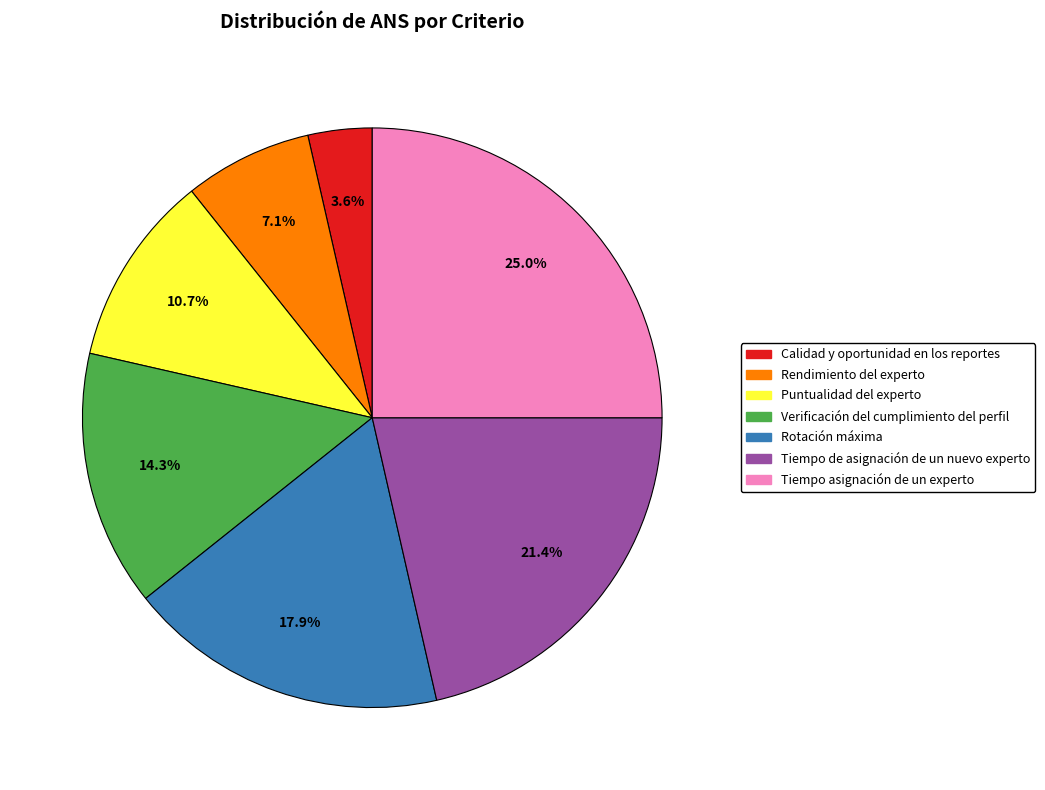

The Tiempo asignación de un experto slice represents 39% of the pie. True or false?

False